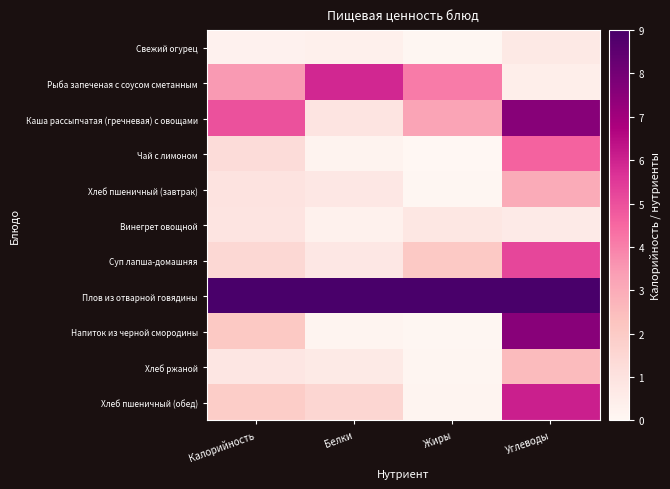

Which series changed the most between Белки and Углеводы?

Напиток из черной смородины